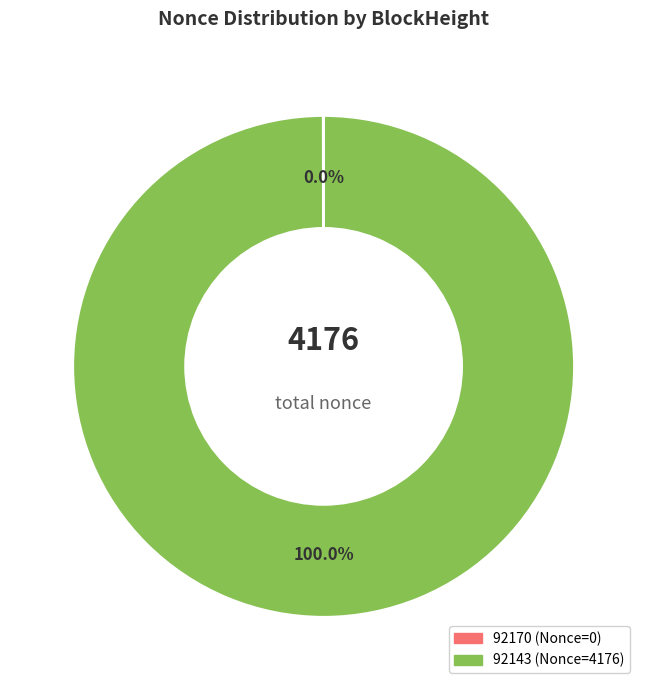

Is there a majority slice in this chart?

Yes